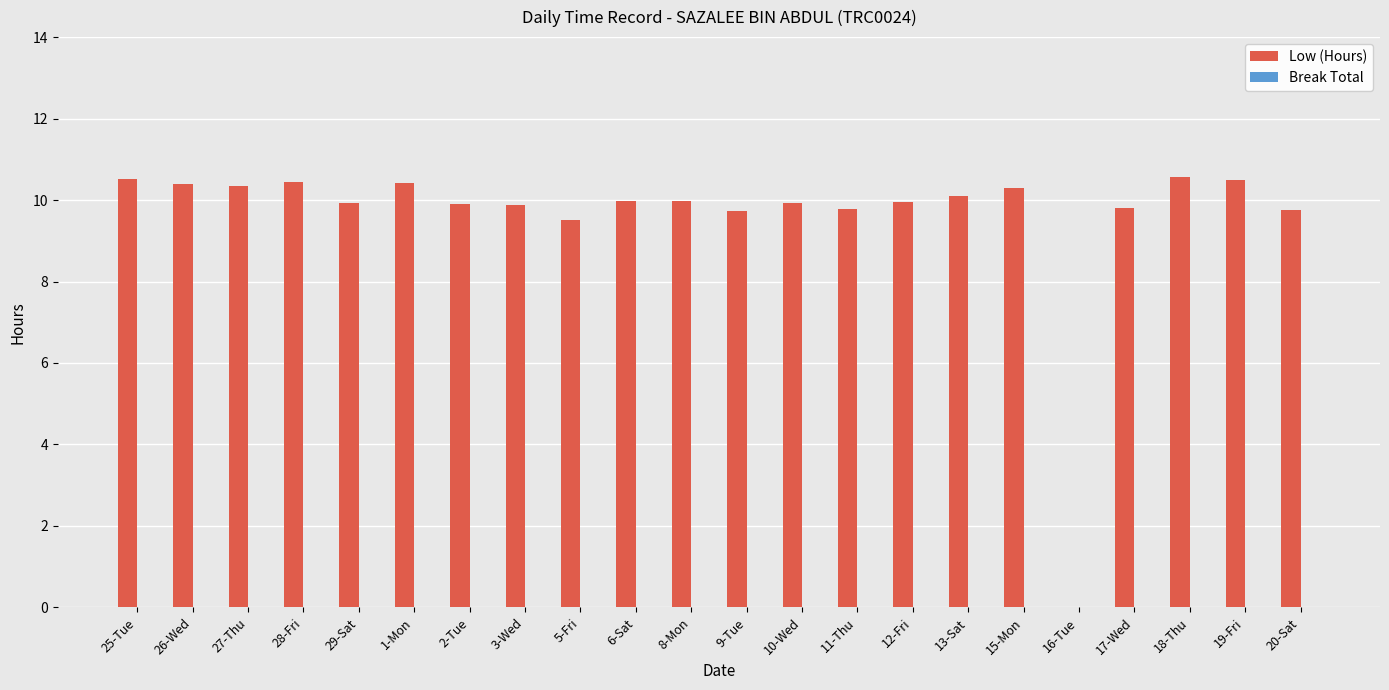

What is the maximum value shown in the chart?

10.6